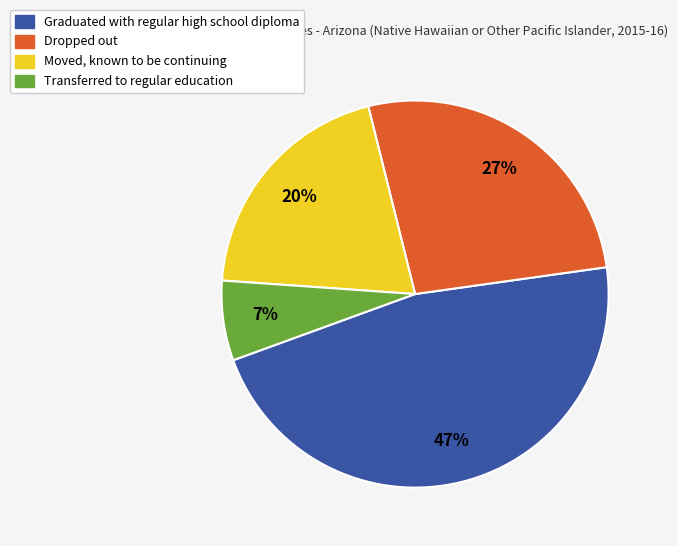

To the nearest percent, what is the difference between the largest and smallest slice percentages?

40%